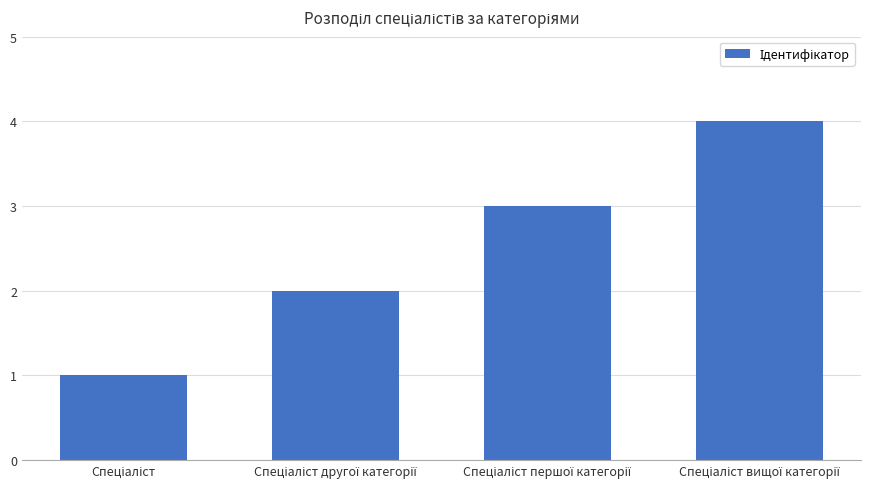

What is the sum of all values?

10